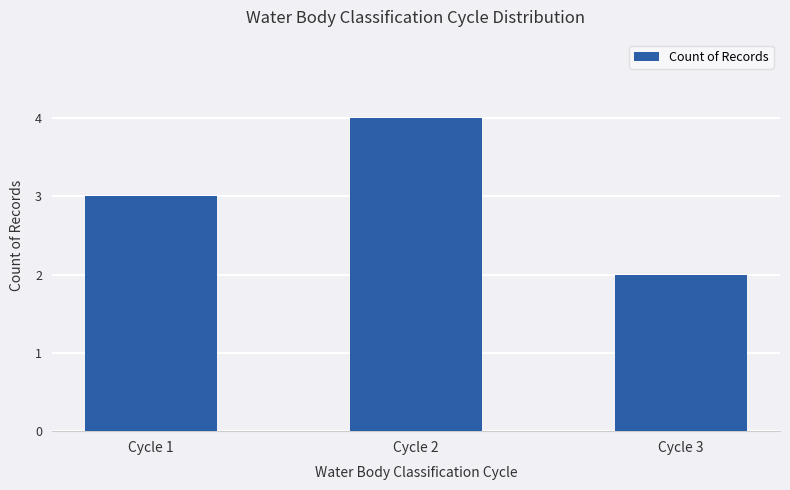

Reading left to right, transcribe all the data shown in this chart.

Cycle 1=3	Cycle 2=4	Cycle 3=2